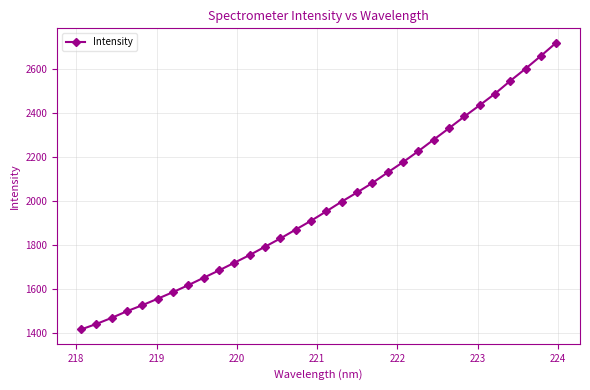

What is the greatest value displayed?

2721.9